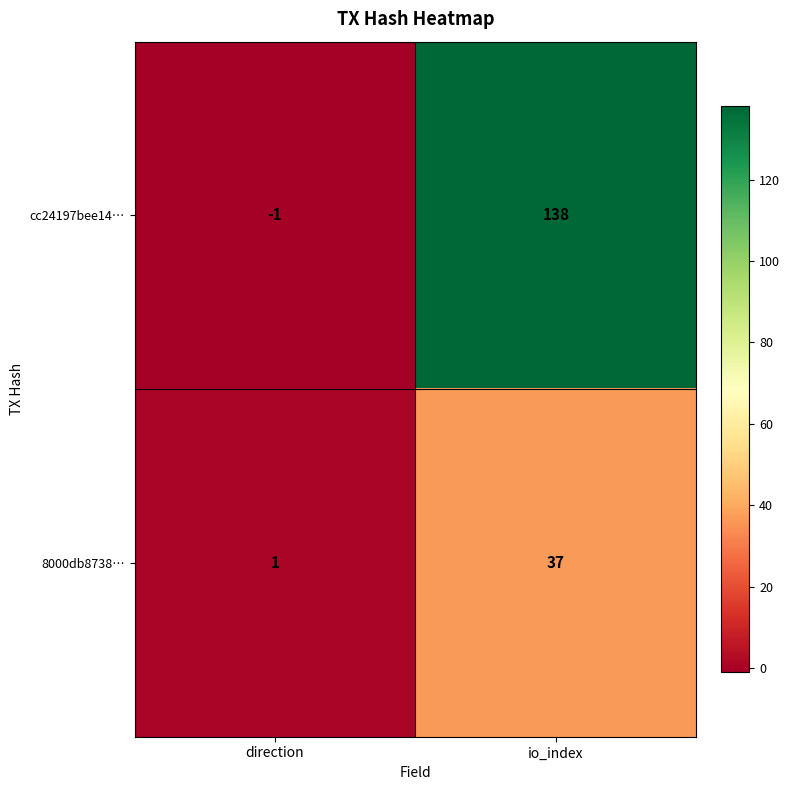

What is the maximum value shown in the chart?

138